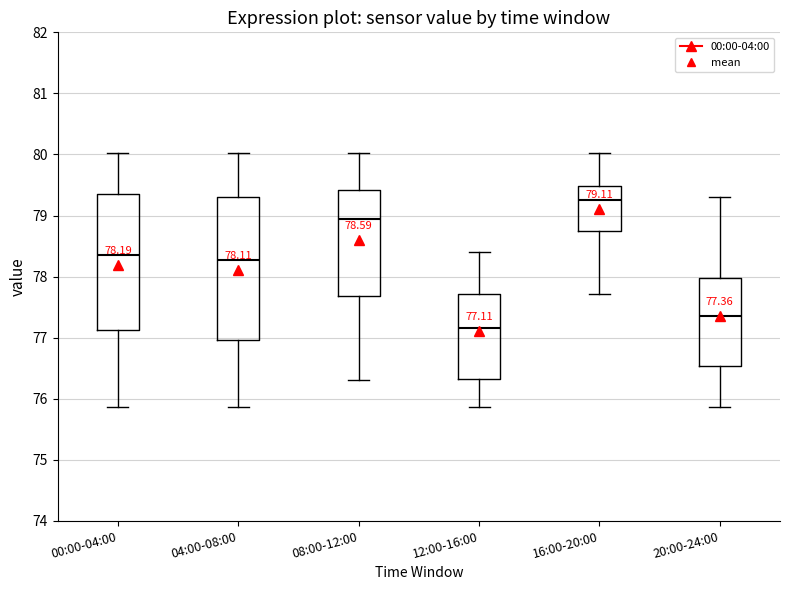

Comparing the boxes themselves (not the whiskers), which one is the tallest?

04:00-08:00